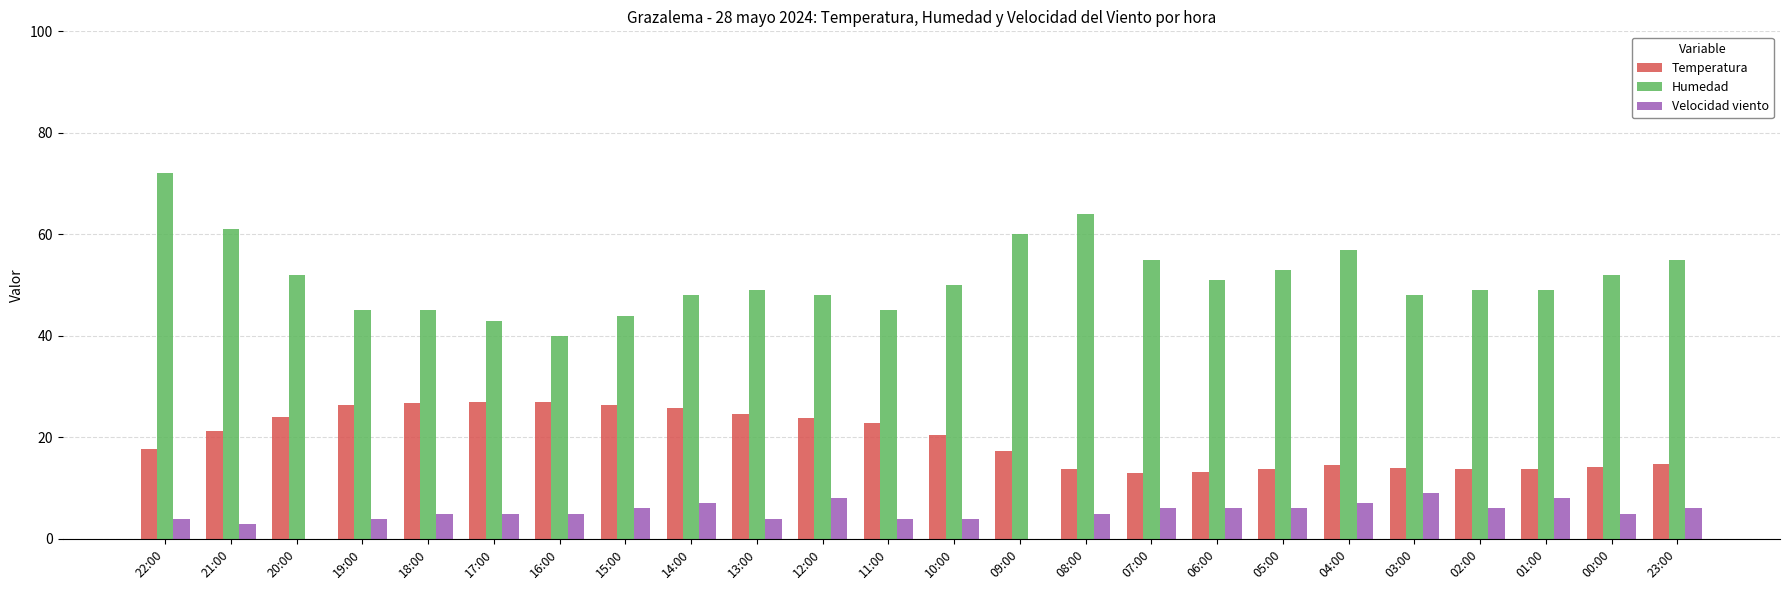

What is the spread (max minus min) of values at 13:00?

45.0